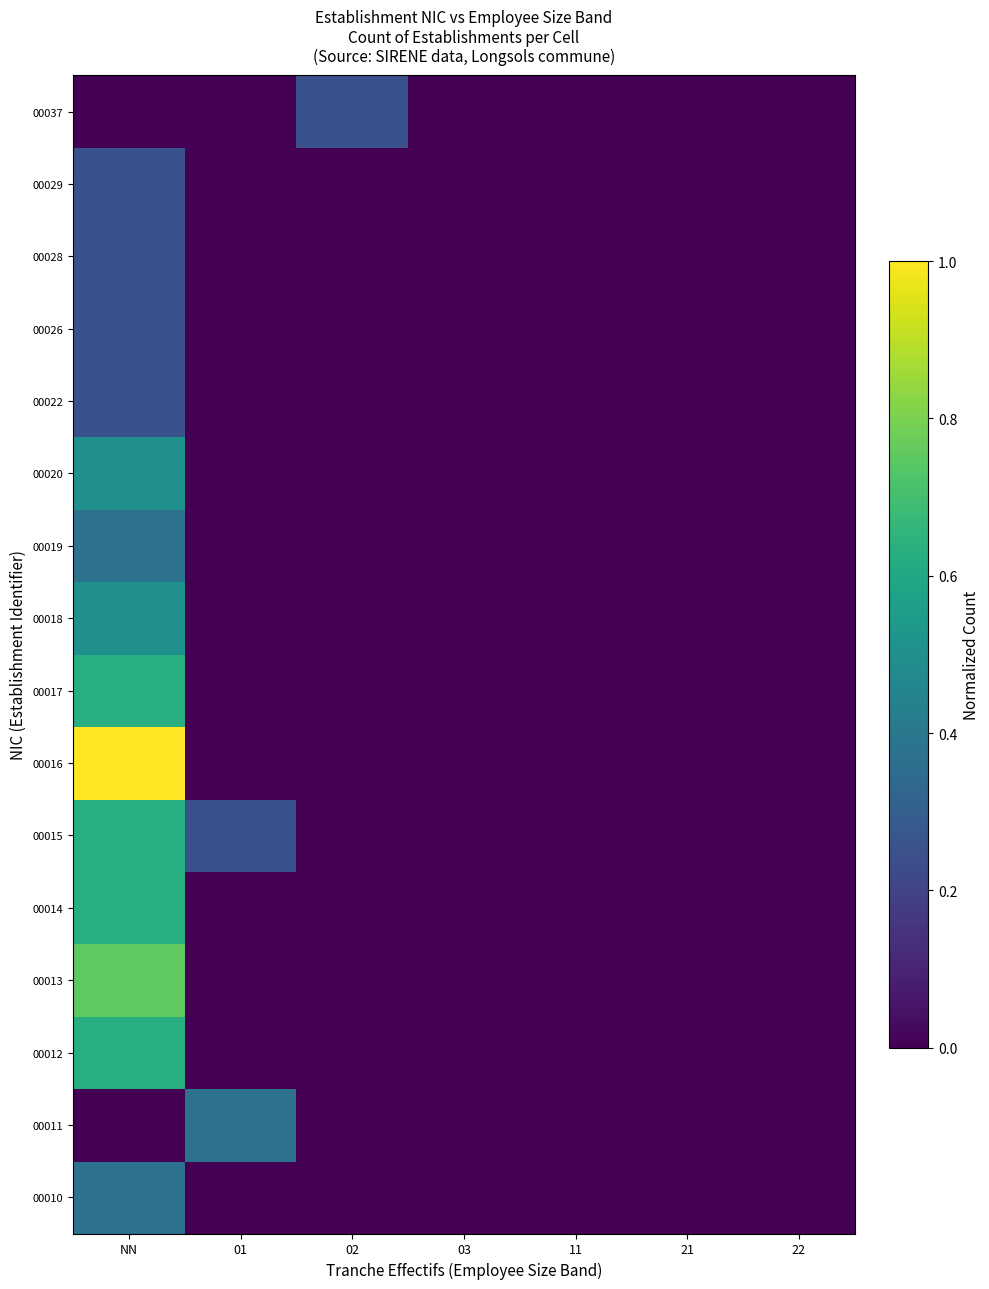

Between NN and 11, which is larger?

NN